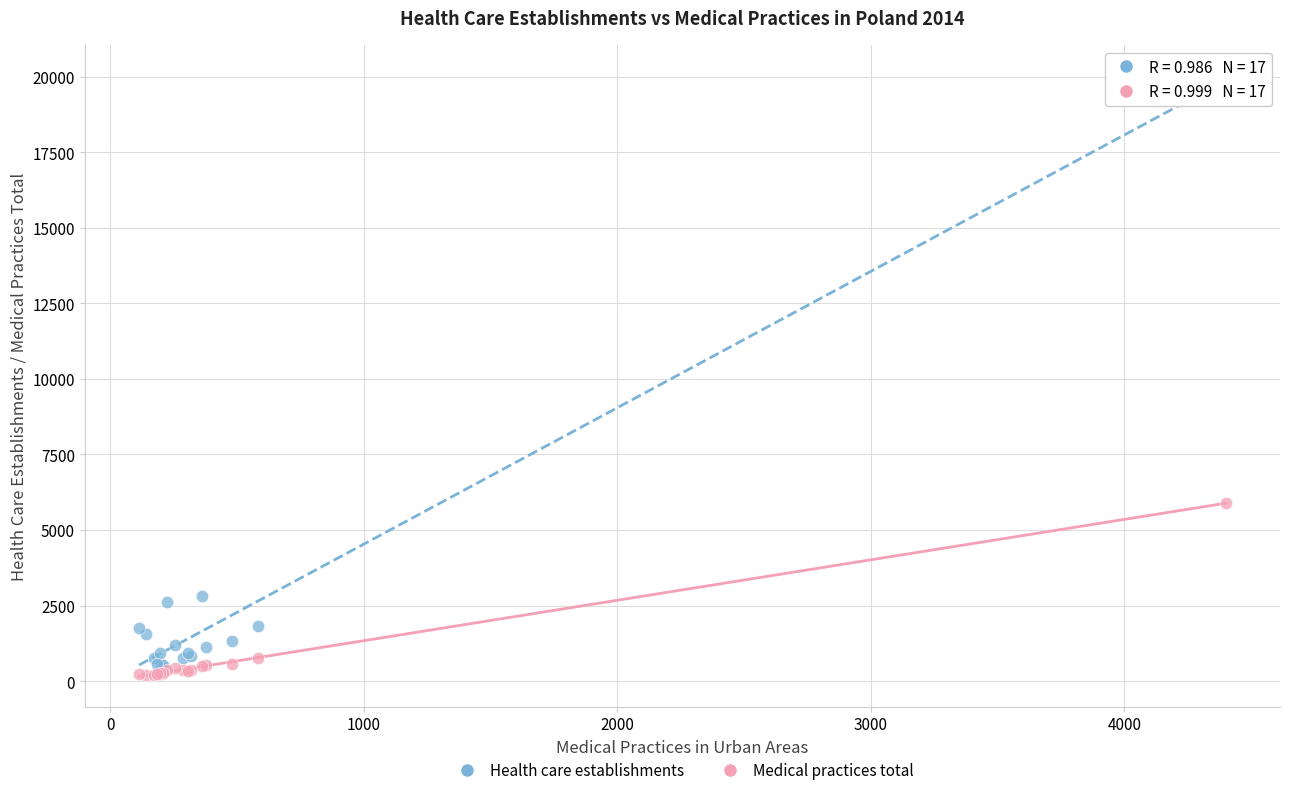

What are all the series names shown in the legend?

Health care establishments, Medical practices total